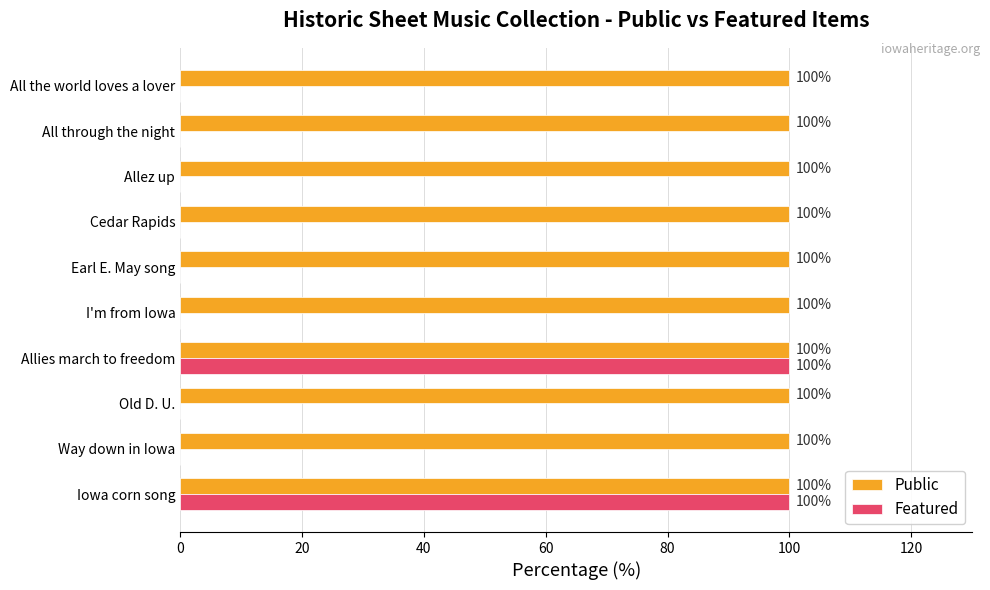

What is the maximum value for Featured?

100